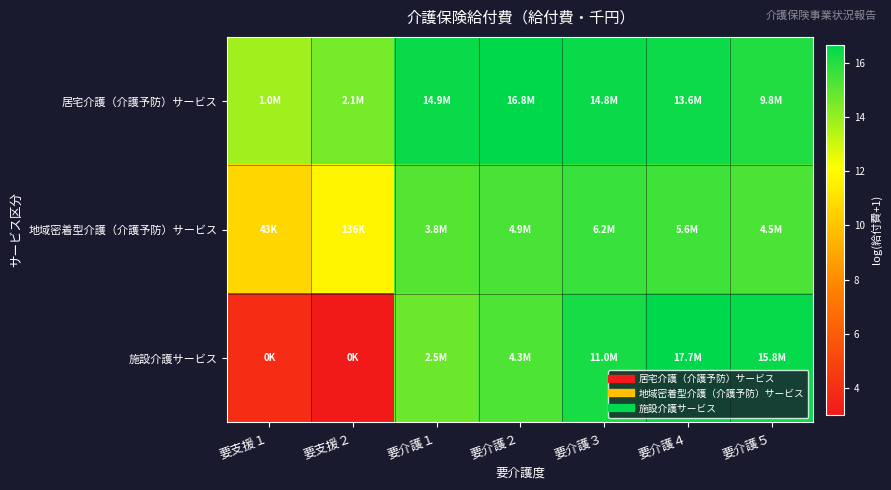

What is the total value across all series at 要支援１?

28.5